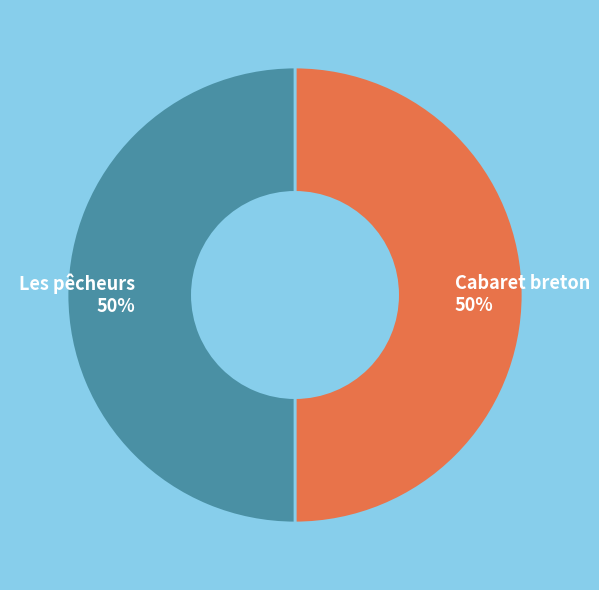

To the nearest percent, what portion does Les pêcheurs represent?

50%